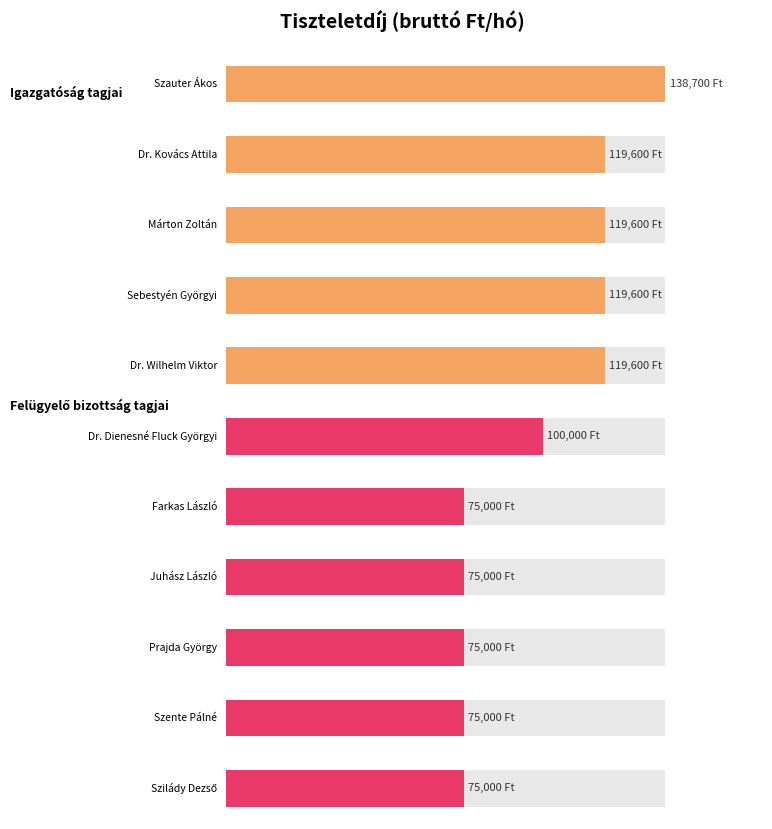

Approximately how many times larger is the value at Márton Zoltán compared to Dr. Kovács Attila?

1.0